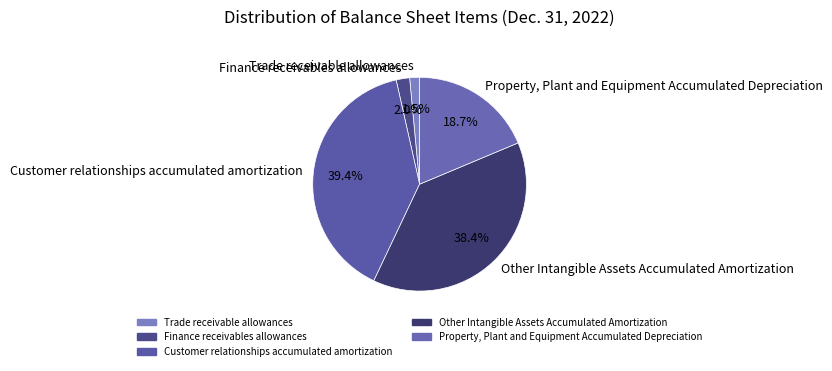

Rank the categories by value from lowest to highest.

Trade receivable allowances, Finance receivables allowances, Property, Plant and Equipment Accumulated Depreciation, Other Intangible Assets Accumulated Amortization, Customer relationships accumulated amortization